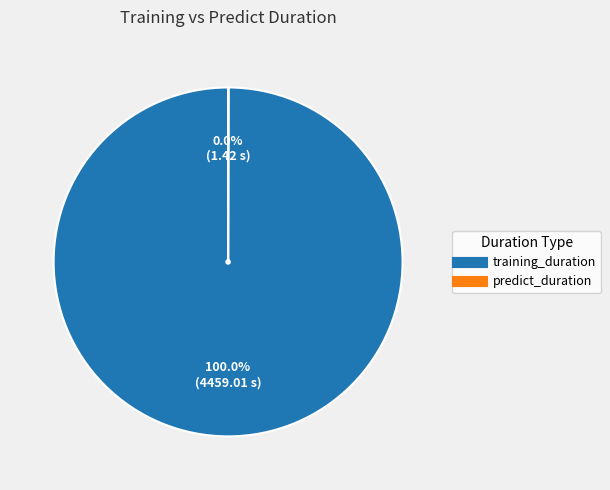

Which category has the biggest portion of the pie?

training_duration